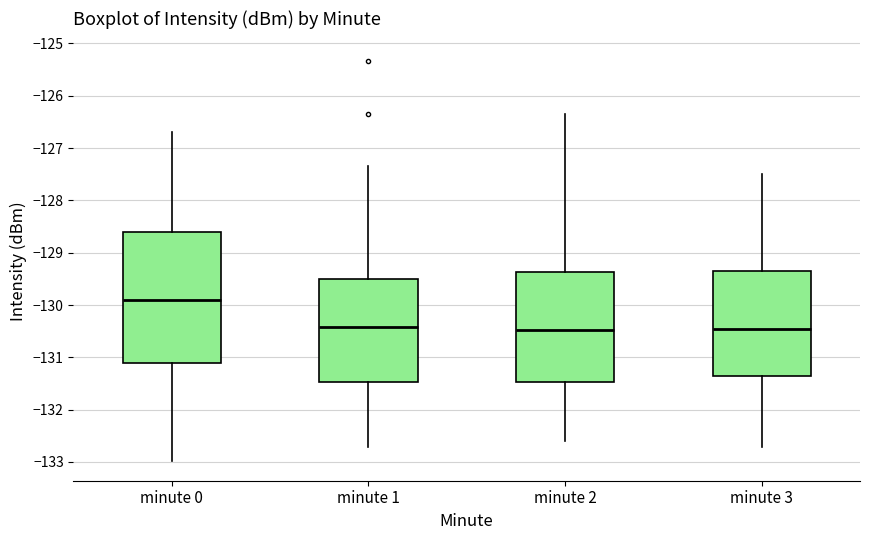

Reading left to right, transcribe this box plot: for each box, give where its median line is, the range the box spans, and where its two whiskers end, as read against the y-axis. The values are not printed on the chart, so give them approximately, as read against the axis.

minute 0: median -129.9, box -131.1 to -128.6, whiskers -133.0 to -126.7
minute 1: median -130.4, box -131.5 to -129.5, whiskers -132.7 to -127.3
minute 2: median -130.5, box -131.5 to -129.4, whiskers -132.6 to -126.3
minute 3: median -130.5, box -131.4 to -129.3, whiskers -132.7 to -127.5